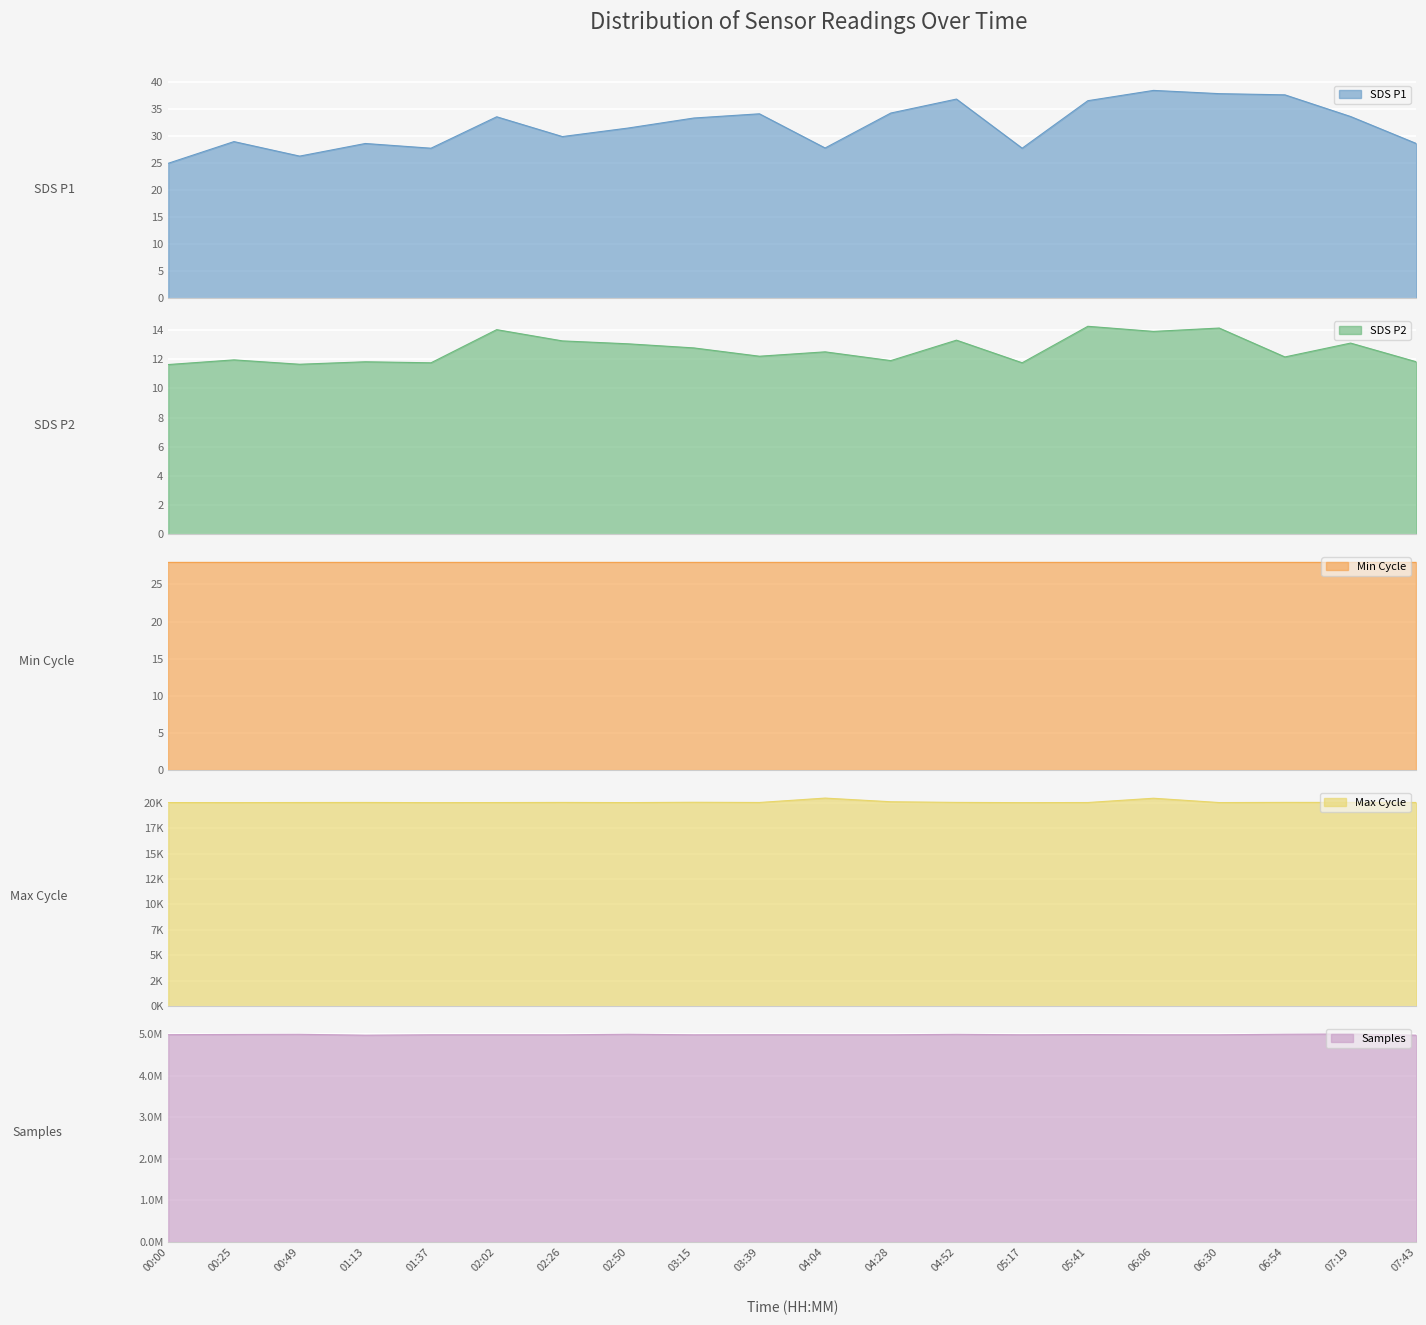

What is the minimum value shown in the chart?

11.6